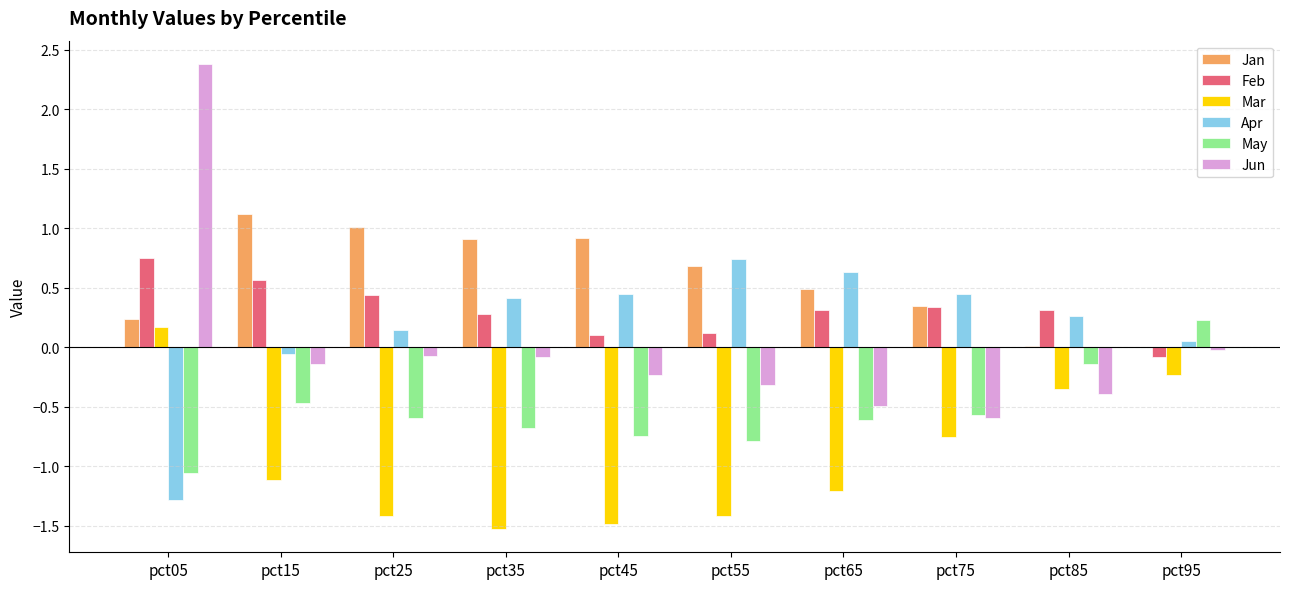

Which label corresponds to the largest value in the chart?

pct05